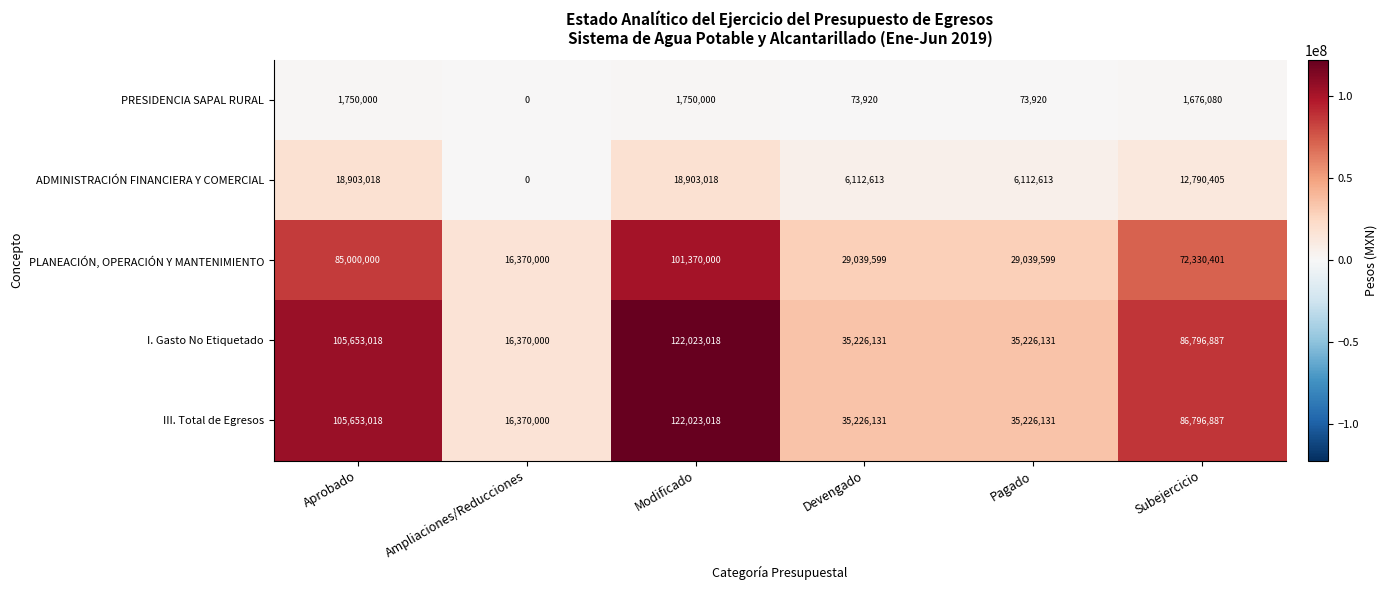

True or false: ADMINISTRACIÓN FINANCIERA Y COMERCIAL has a value of 9342567 at Devengado.

False